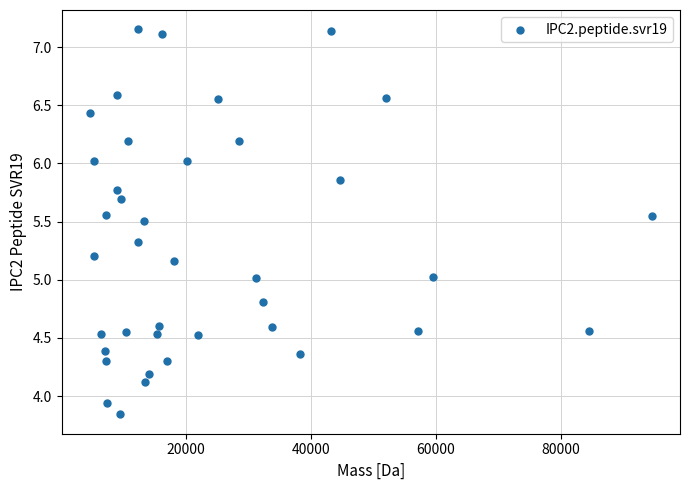

What is the range of X values (max minus min)?

90003.3